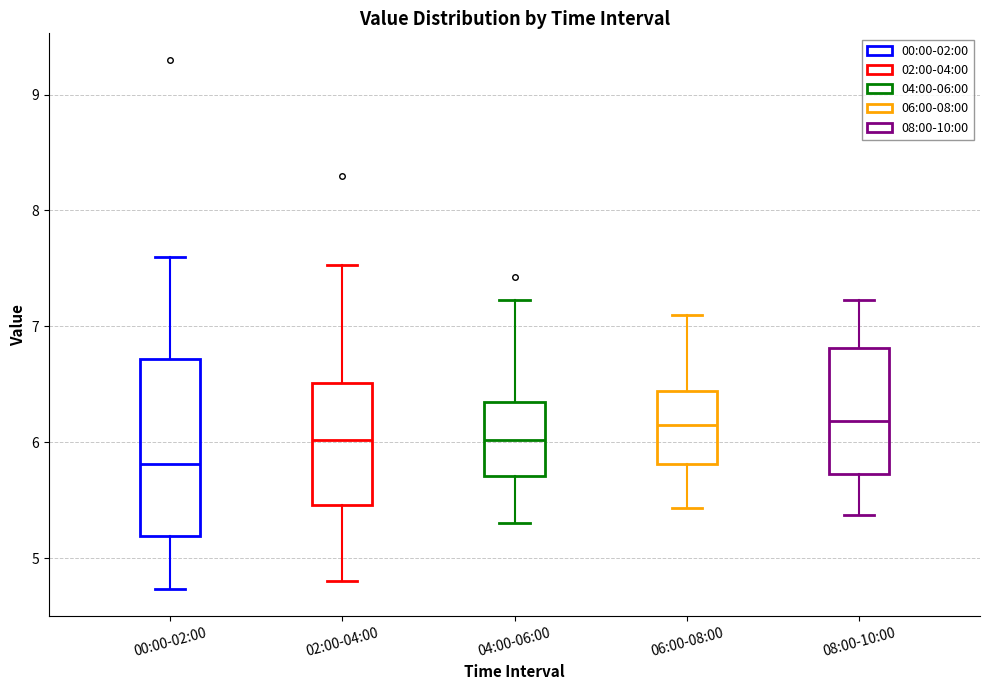

Which box's median line is the lowest?

00:00-02:00